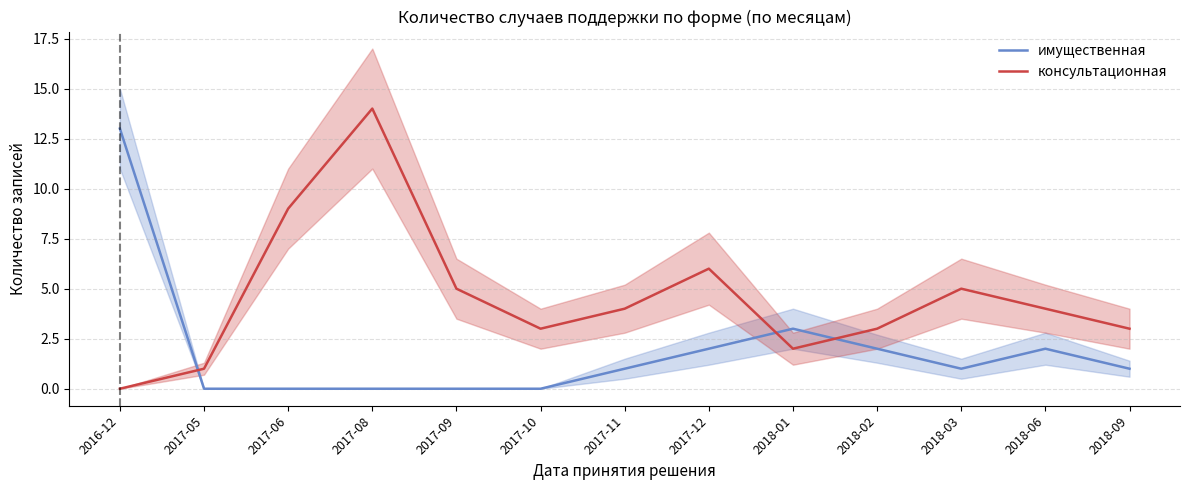

Where is the first local minimum for имущественная?

2018-03